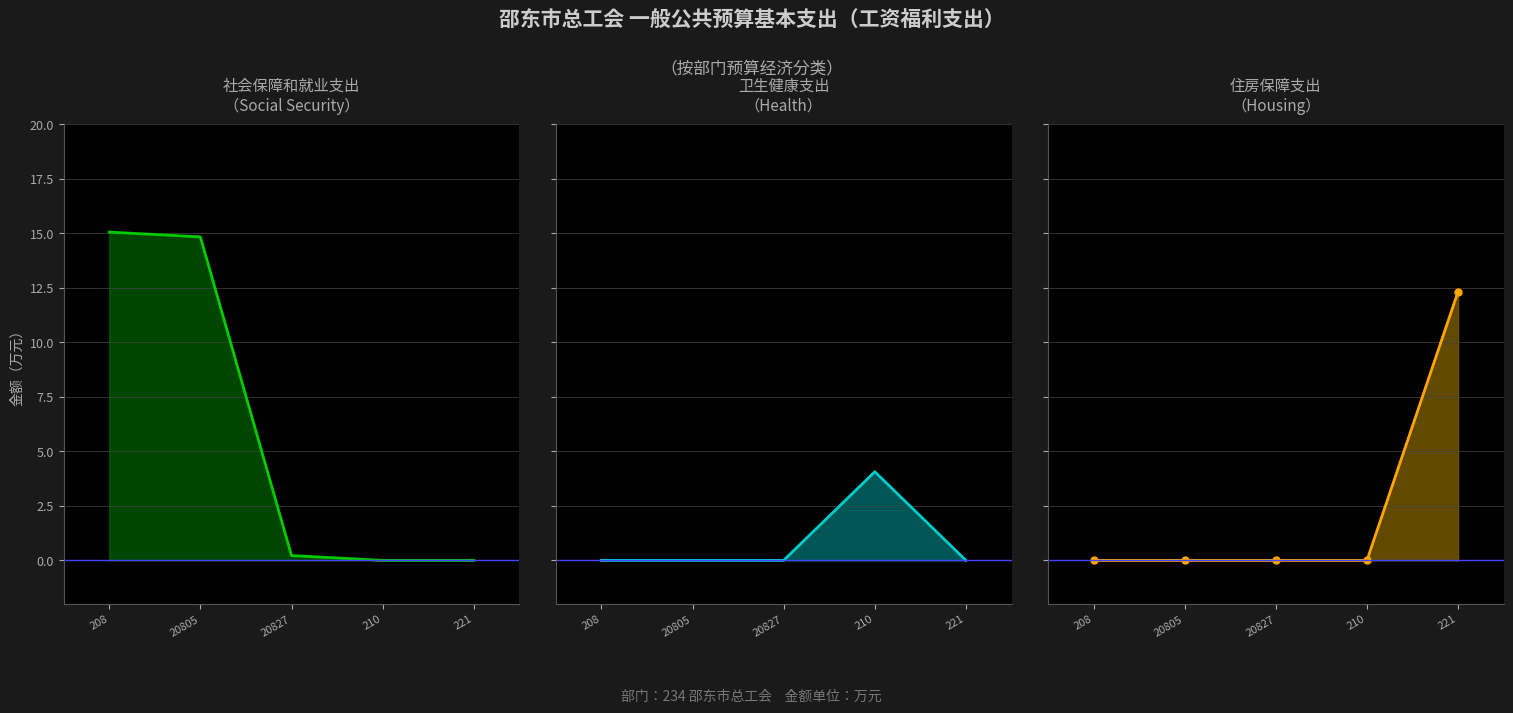

What is the label of the 1st point from the left?

208